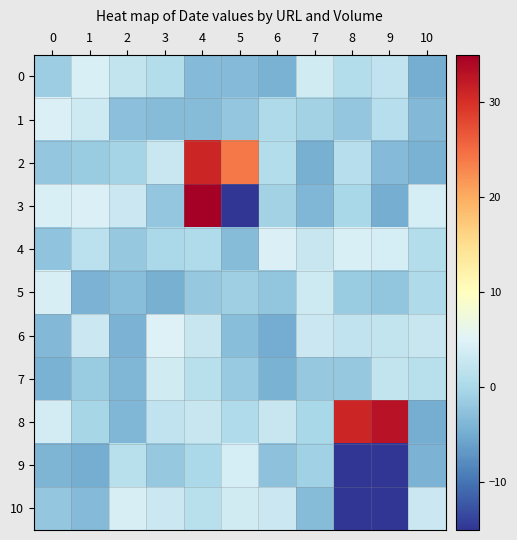

Which series has the largest total across all categories?

8